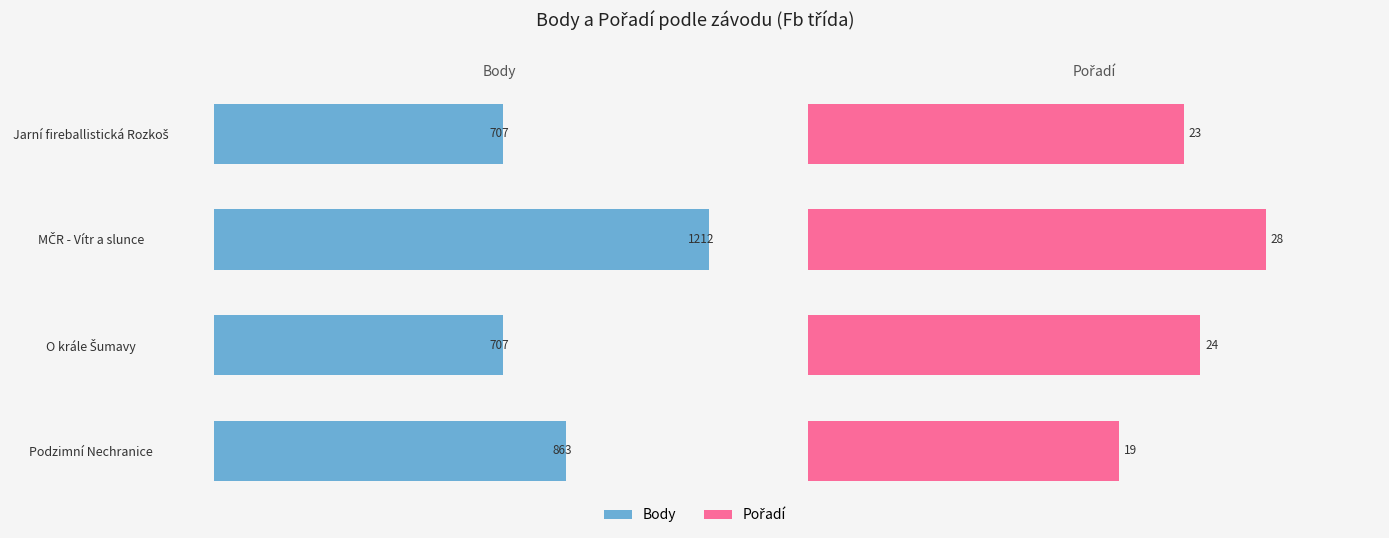

What are all the series names shown in the legend?

Body, Pořadí